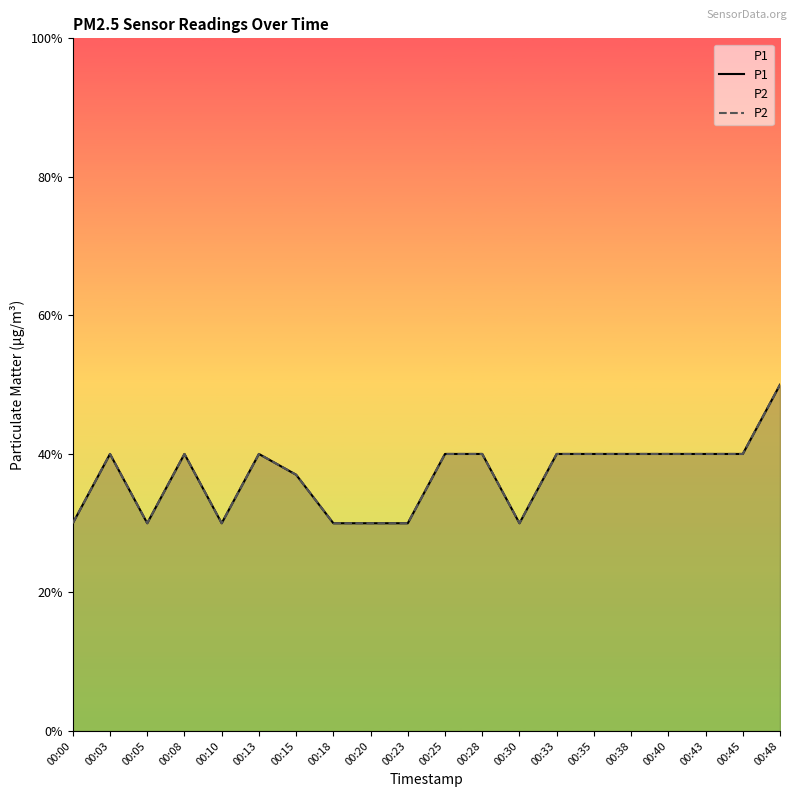

What is the greatest value displayed?

0.5